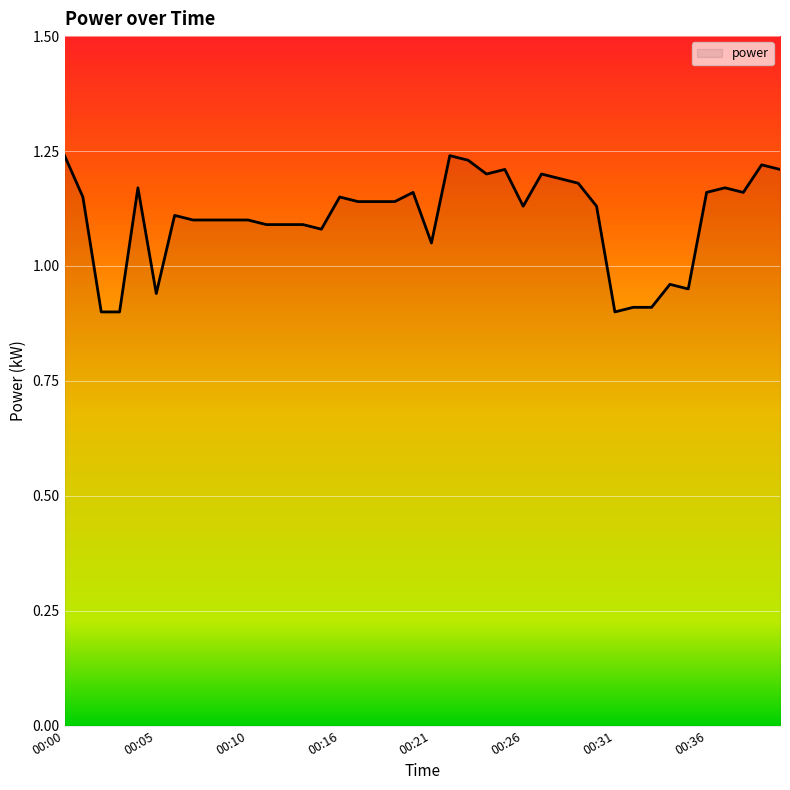

What is the difference between the maximum and minimum values?

0.3